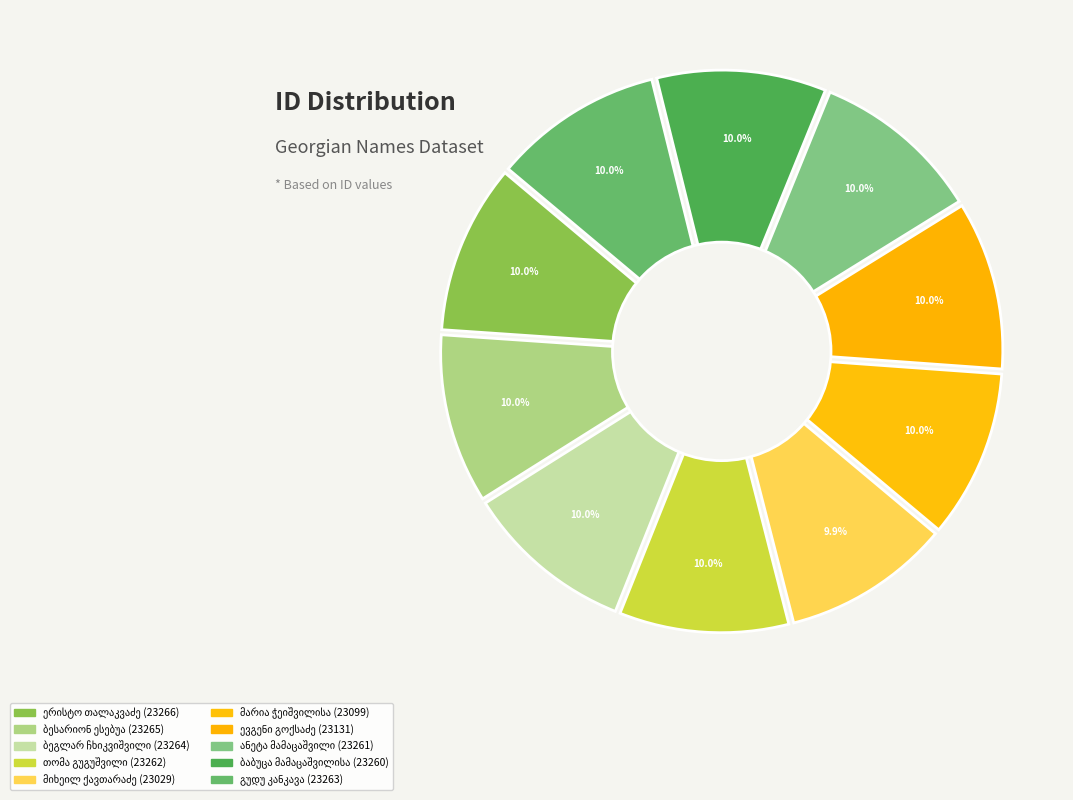

What is the ratio of the value at ანეტა მამაცაშვილი to the value at გუდუ კანკავა?

1.0